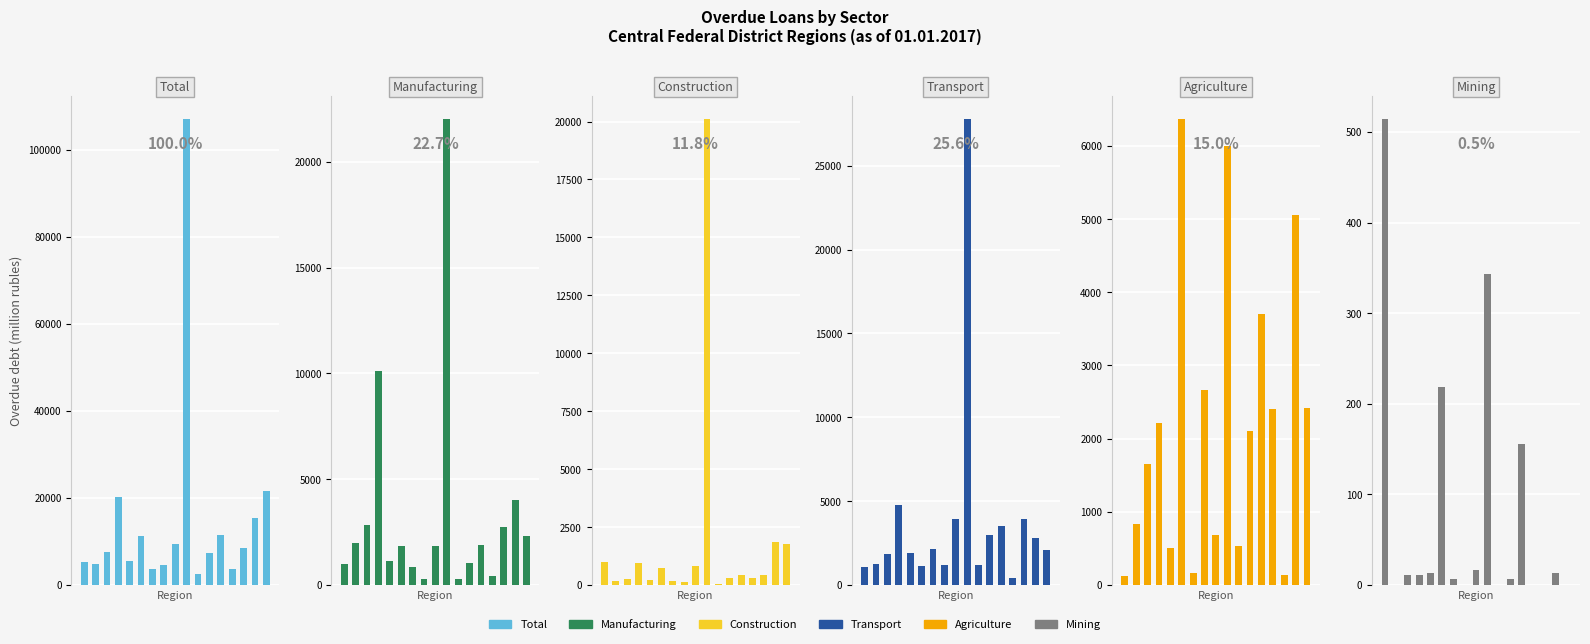

Where is Total nearest to the value 54782?

16